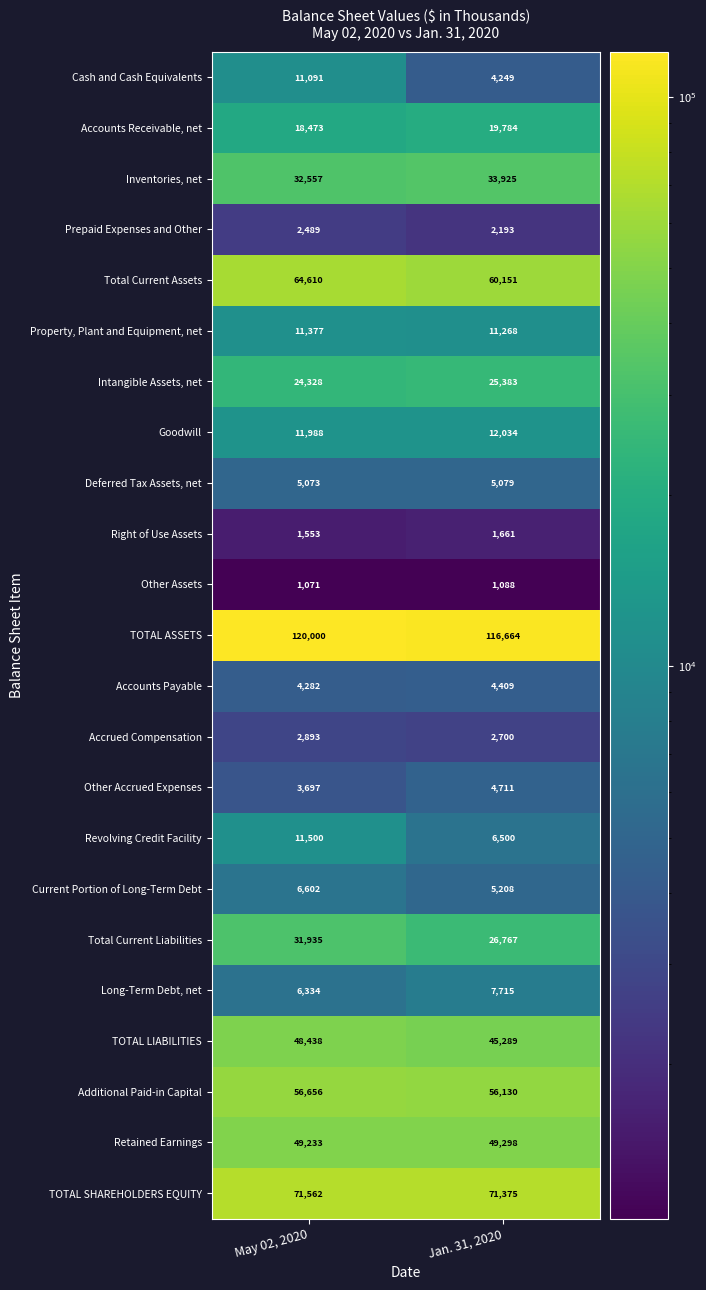

Read the TOTAL SHAREHOLDERS EQUITY value at Jan. 31, 2020, to the nearest 5.

71375